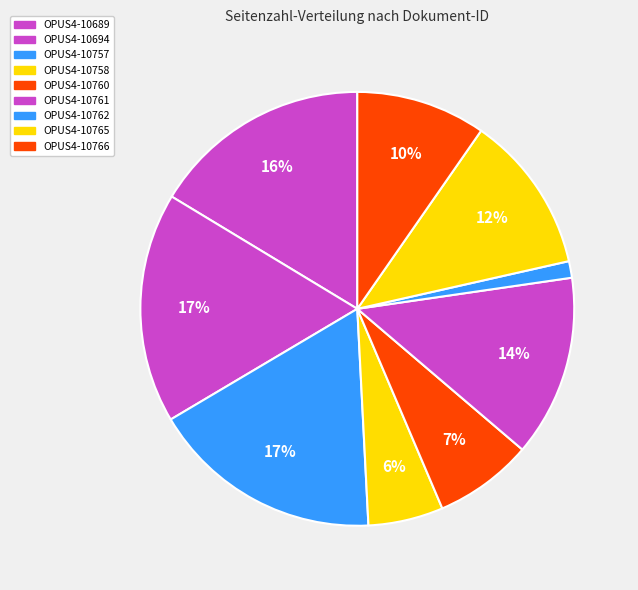

How many slices are in this pie chart?

9